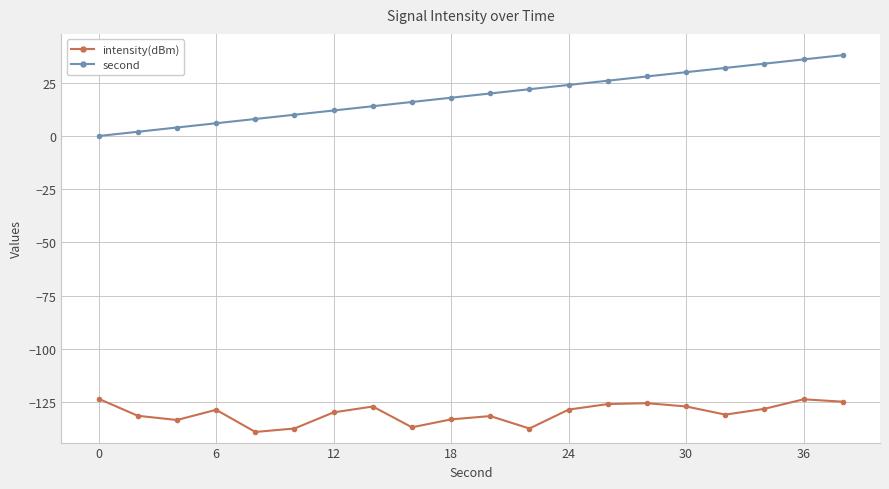

What is the maximum value for second?

38.0